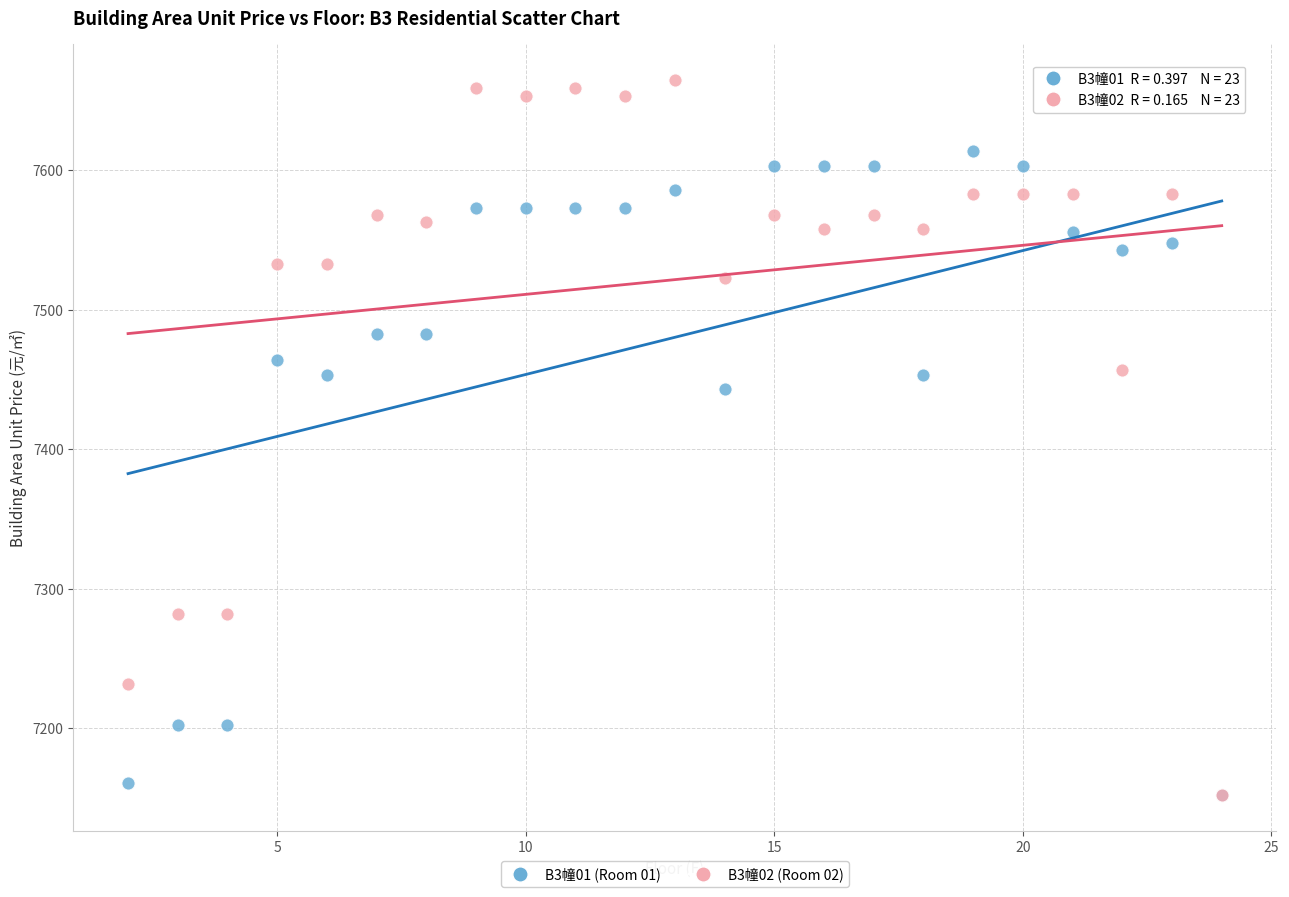

Across all series, what Y value is closest to 7408?

7443